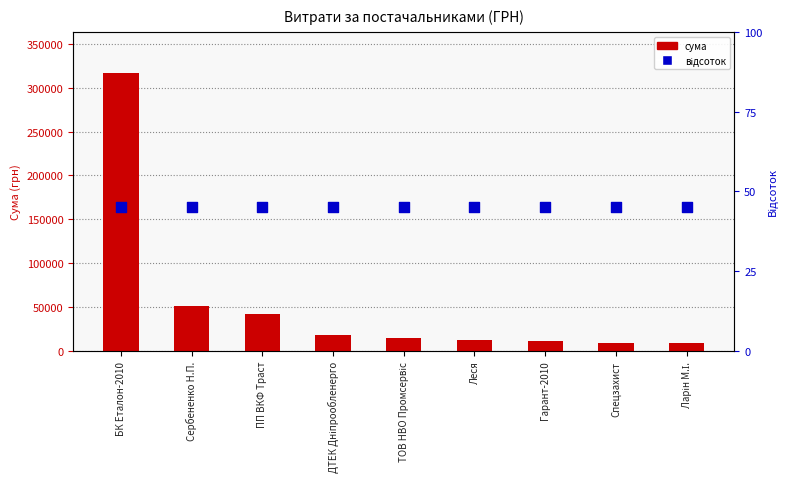

Is the value of Сума (грн) at Ларін М.І. greater than the value of відсоток at Ларін М.І.?

Yes